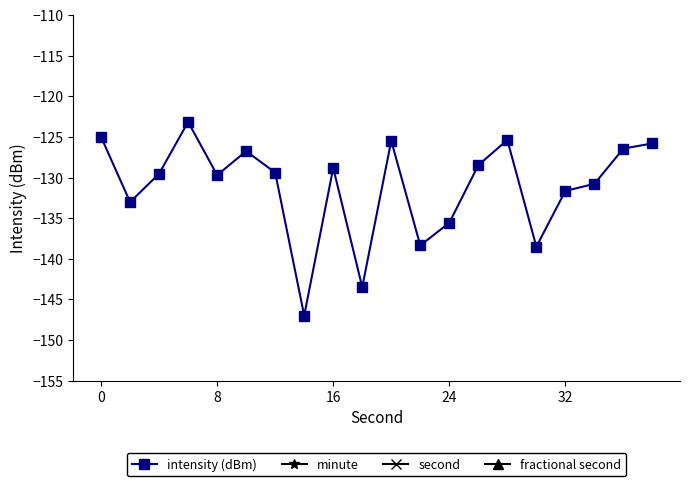

True or false: intensity (dBm) has a value of -125.0 at 0.

True